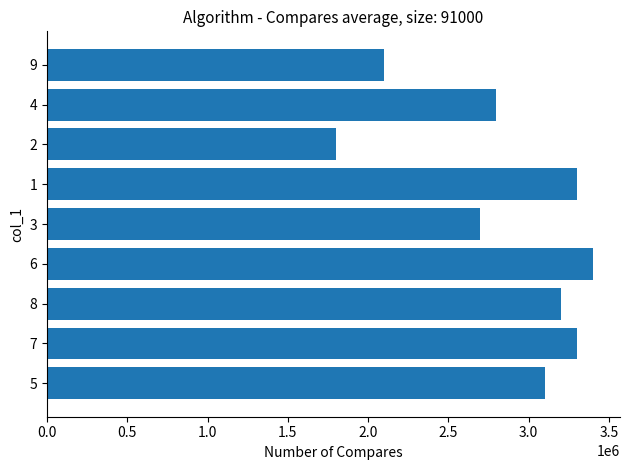

What is the ratio of the value at 9 to the value at 8?

0.7